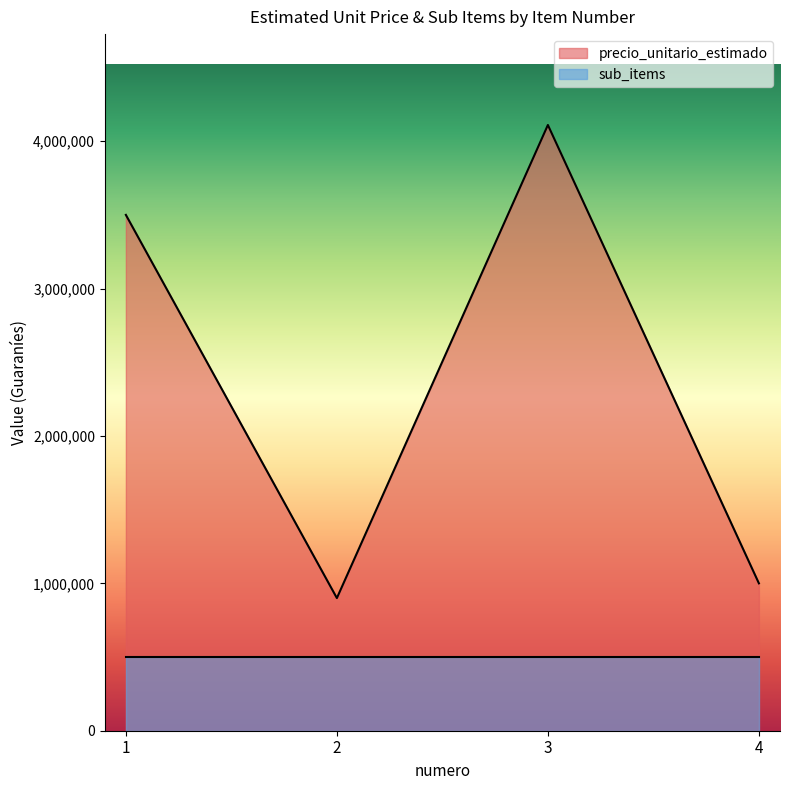

What is the minimum value for sub_items?

500000